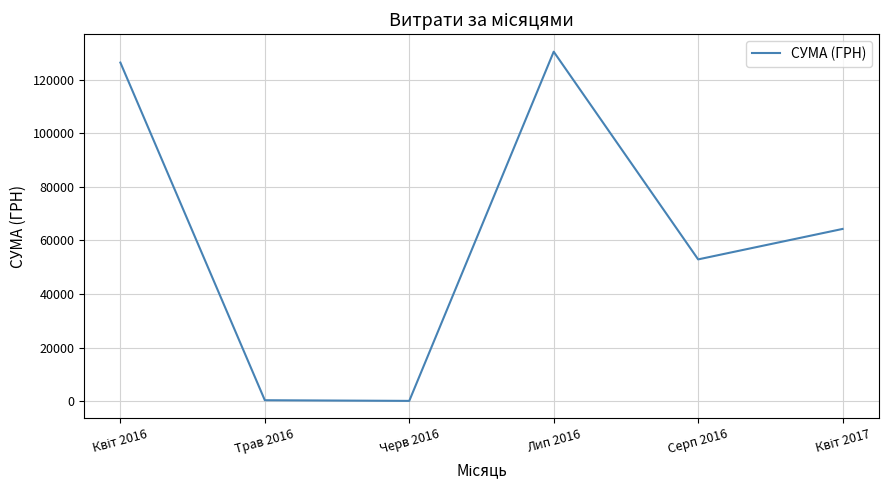

Does the chart display data point markers on the line(s)?

No